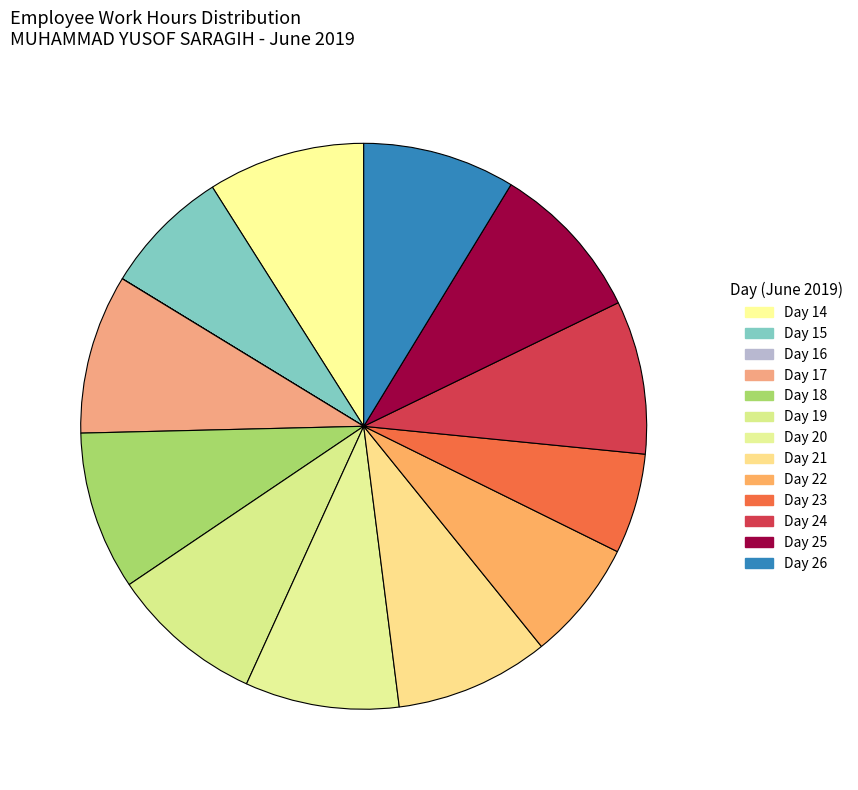

Which slice is the largest?

Day 17